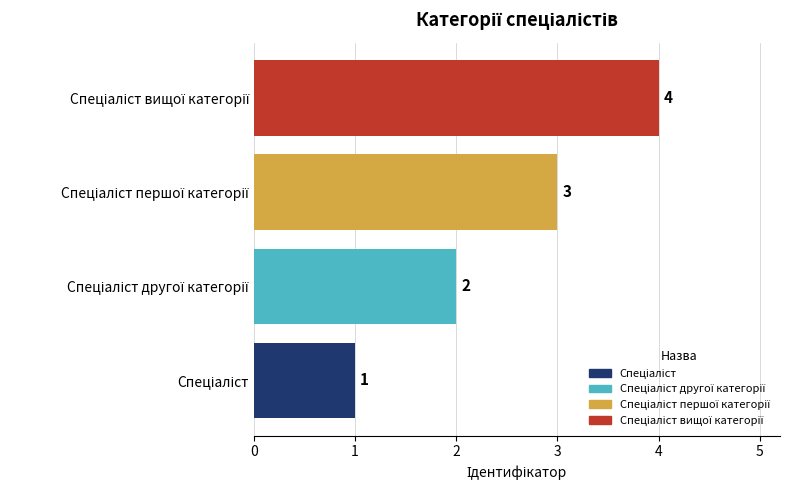

What is the maximum value shown in the chart?

4